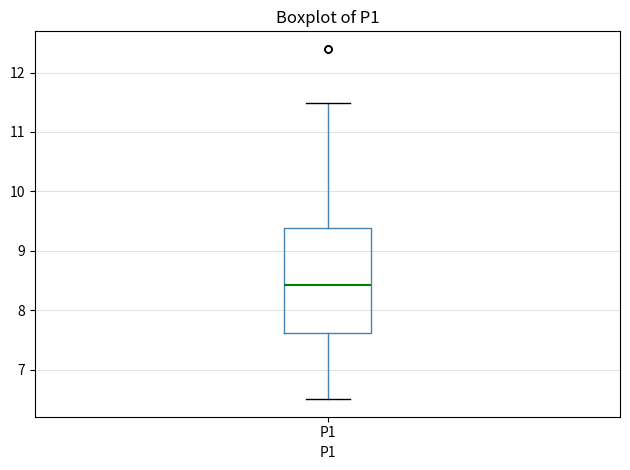

Transcribe this box plot: give where the median line is, the range the box spans, and where the two whiskers end, as read against the y-axis. The values are not printed on the chart, so give them approximately, as read against the axis.

median 8.4, box 7.6 to 9.4, whiskers 6.5 to 11.5